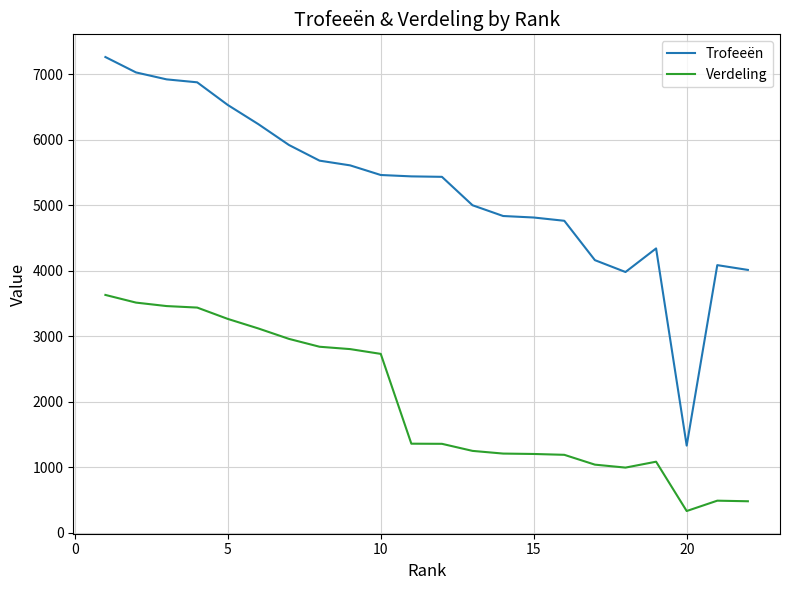

What is the sum of all Verdeling values?

43756